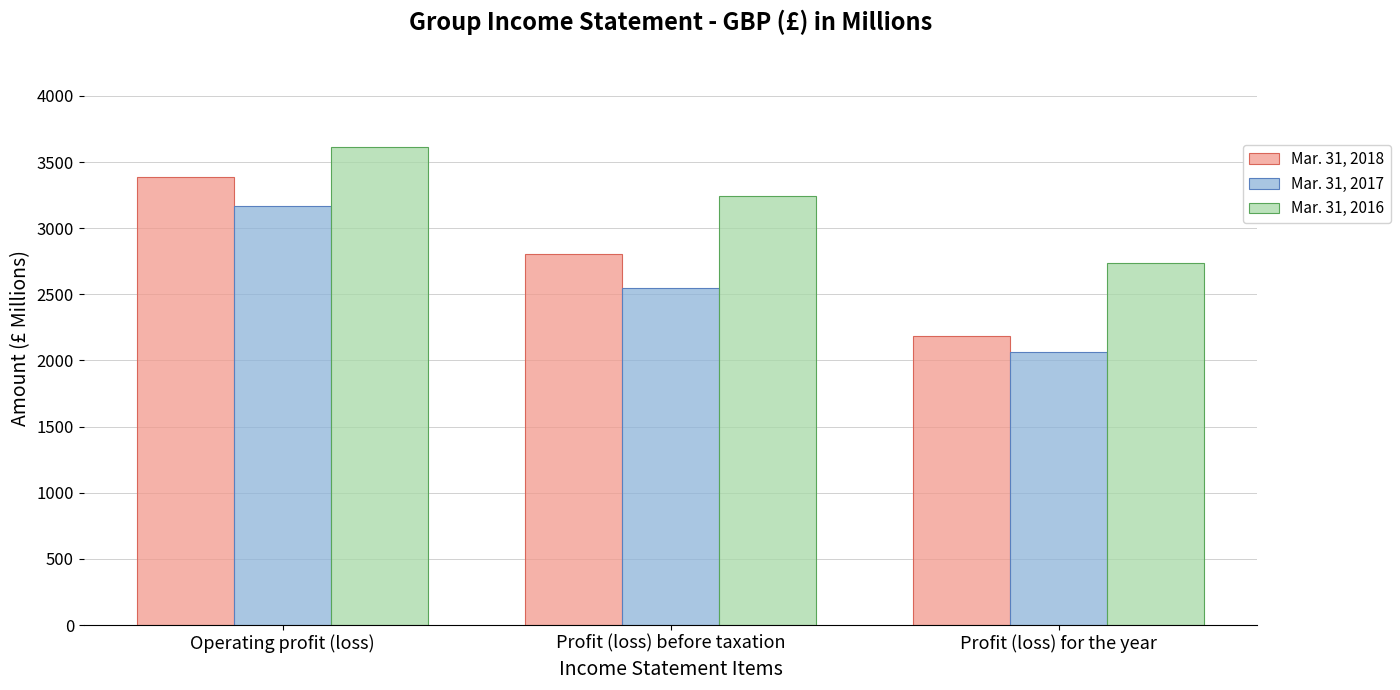

At which label is Mar. 31, 2018 closest to 2784?

Profit (loss) before taxation